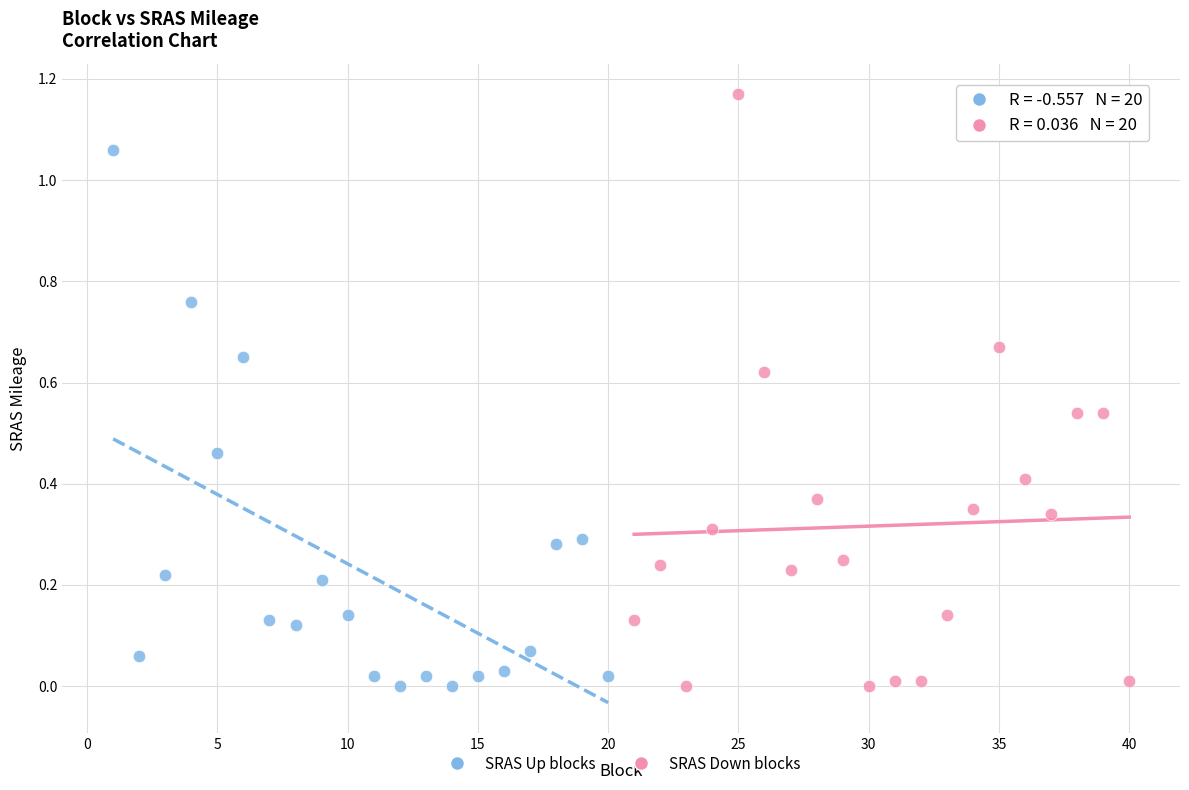

What are all the series names shown in the legend?

SRAS Up blocks, SRAS Down blocks